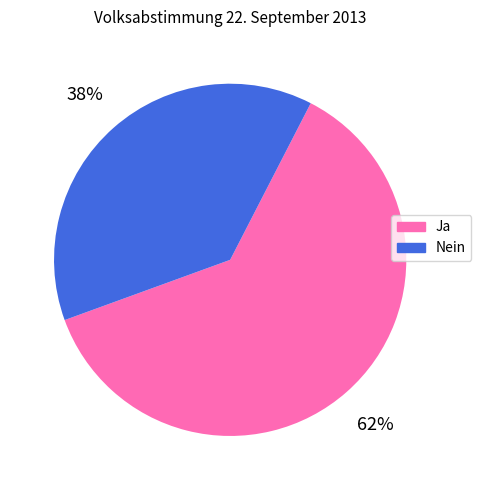

Which category has the biggest portion of the pie?

Ja